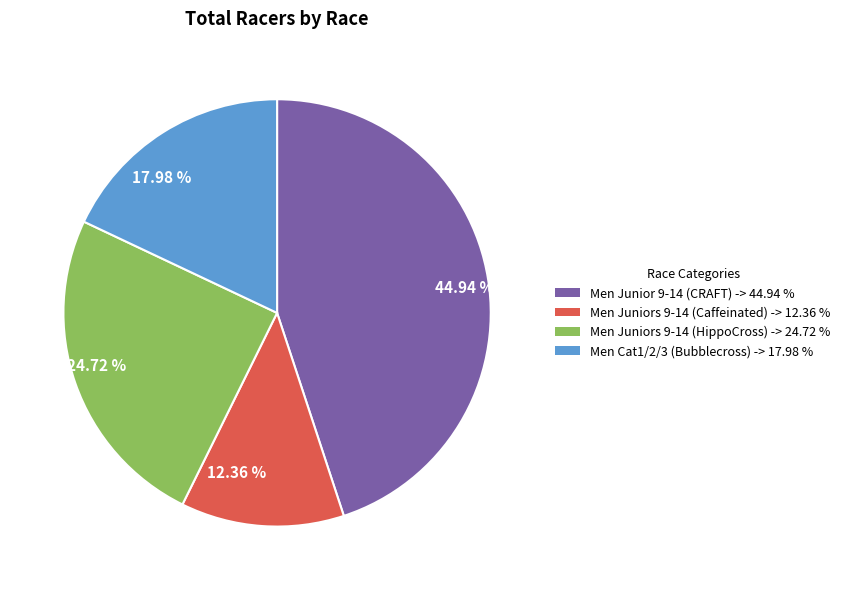

Which category has the smallest portion of the pie?

Men Juniors 9-14 (Caffeinated)